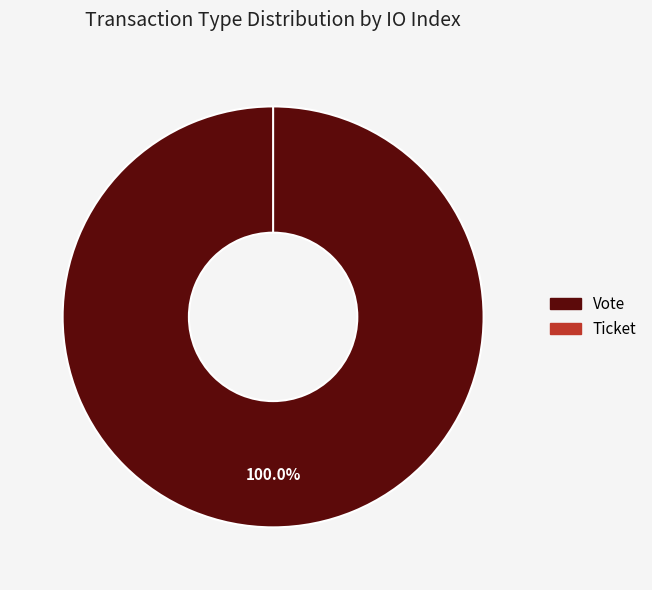

Is Ticket the majority of the pie?

No